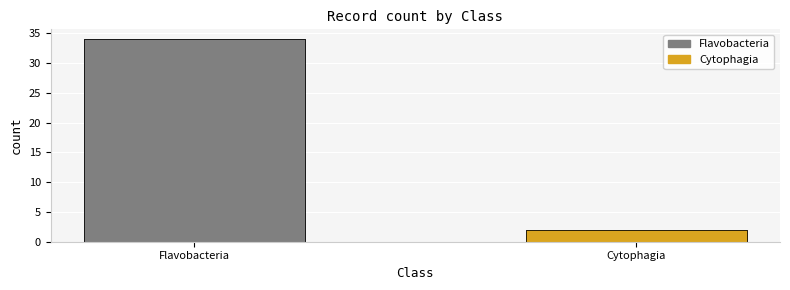

What position from the left is Flavobacteria?

1